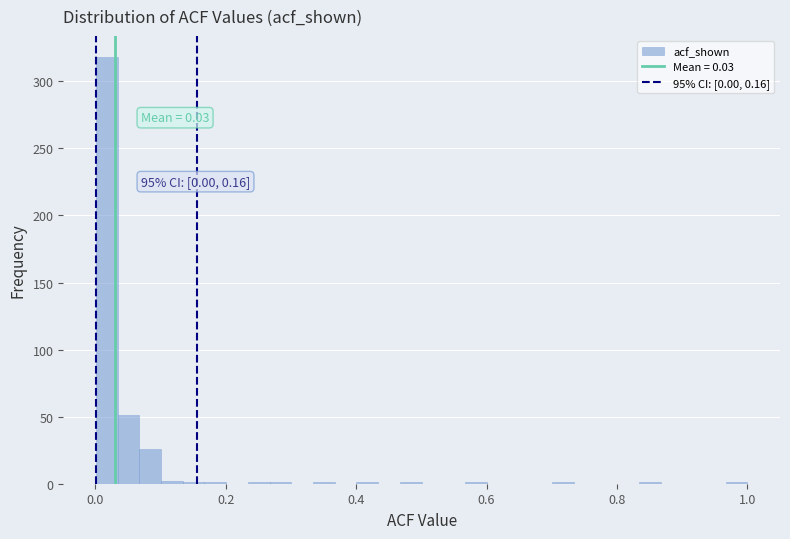

Read against the x-axis, roughly where is the centre of the tallest bar?

0.02